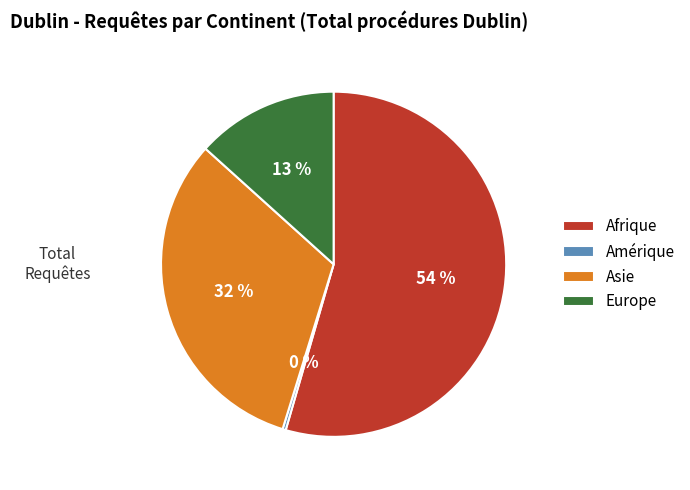

How many segments does this pie chart have?

4